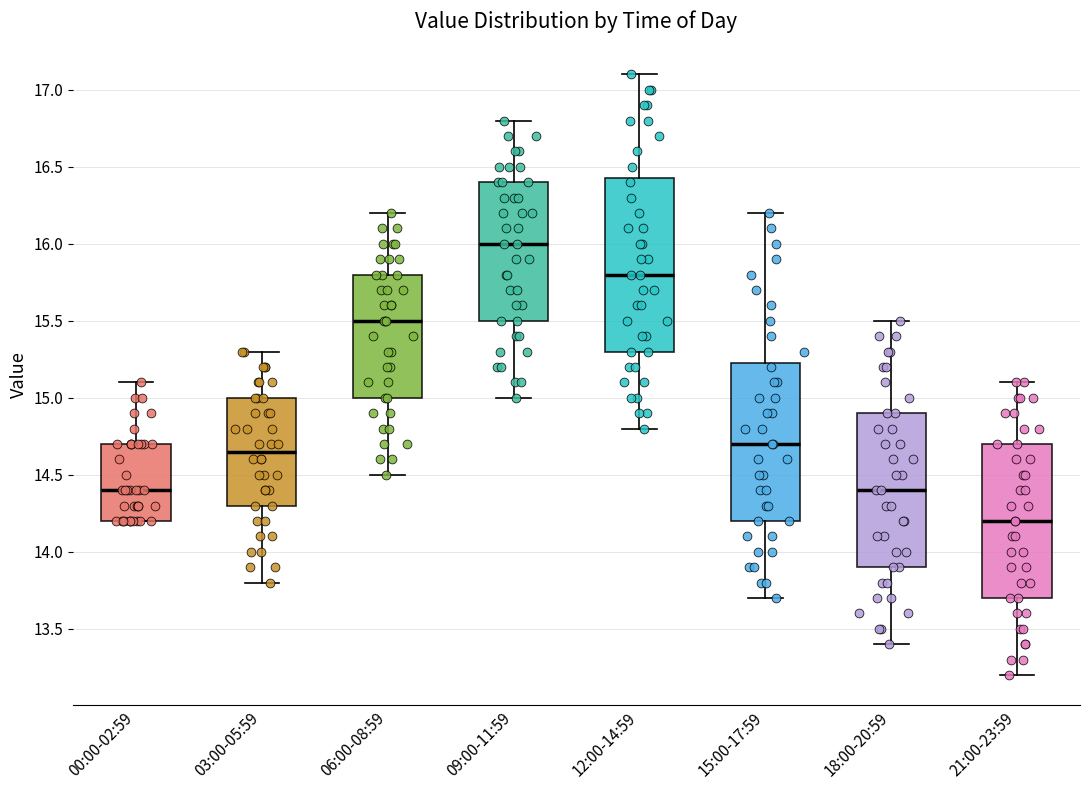

Where is the lower edge of the box for 18:00-20:59 on the y-axis? The values are not printed on the chart, so give them approximately, as read against the axis.

13.90